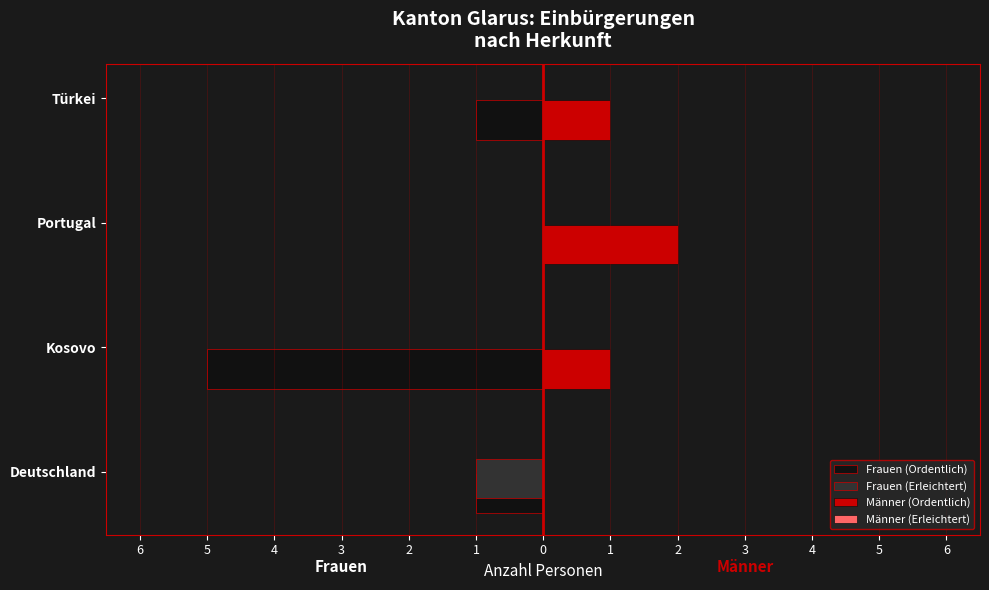

What is the minimum value shown in the chart?

-5.0